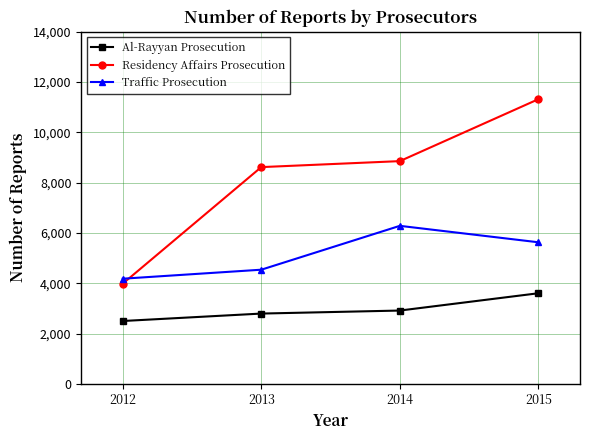

Reading left to right, list all the values displayed in this chart.

Al-Rayyan Prosecution: 2012=2497	2013=2793	2014=2913	2015=3601
Residency Affairs Prosecution: 2012=3981	2013=8616	2014=8854	2015=11317
Traffic Prosecution: 2012=4179	2013=4537	2014=6281	2015=5627